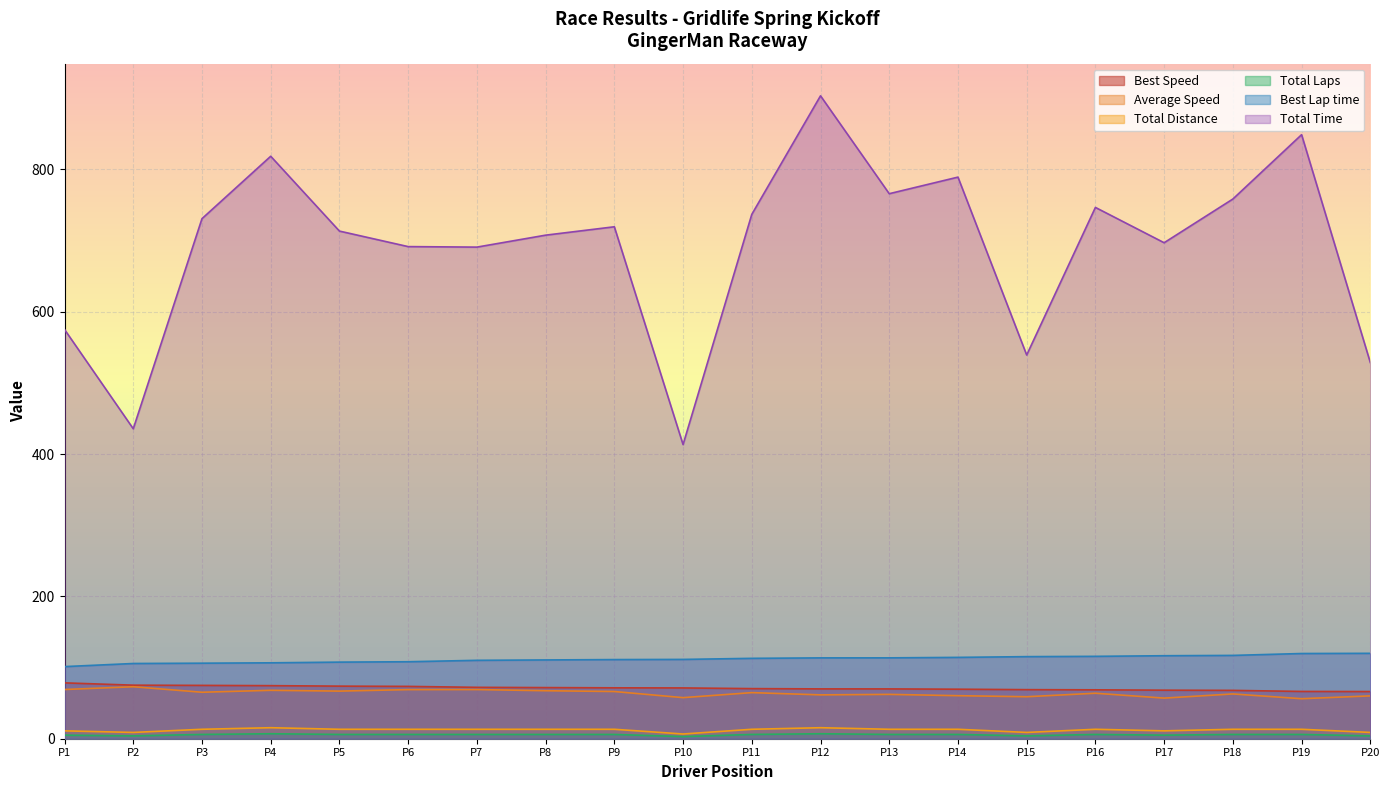

What is the greatest value displayed?

903.5